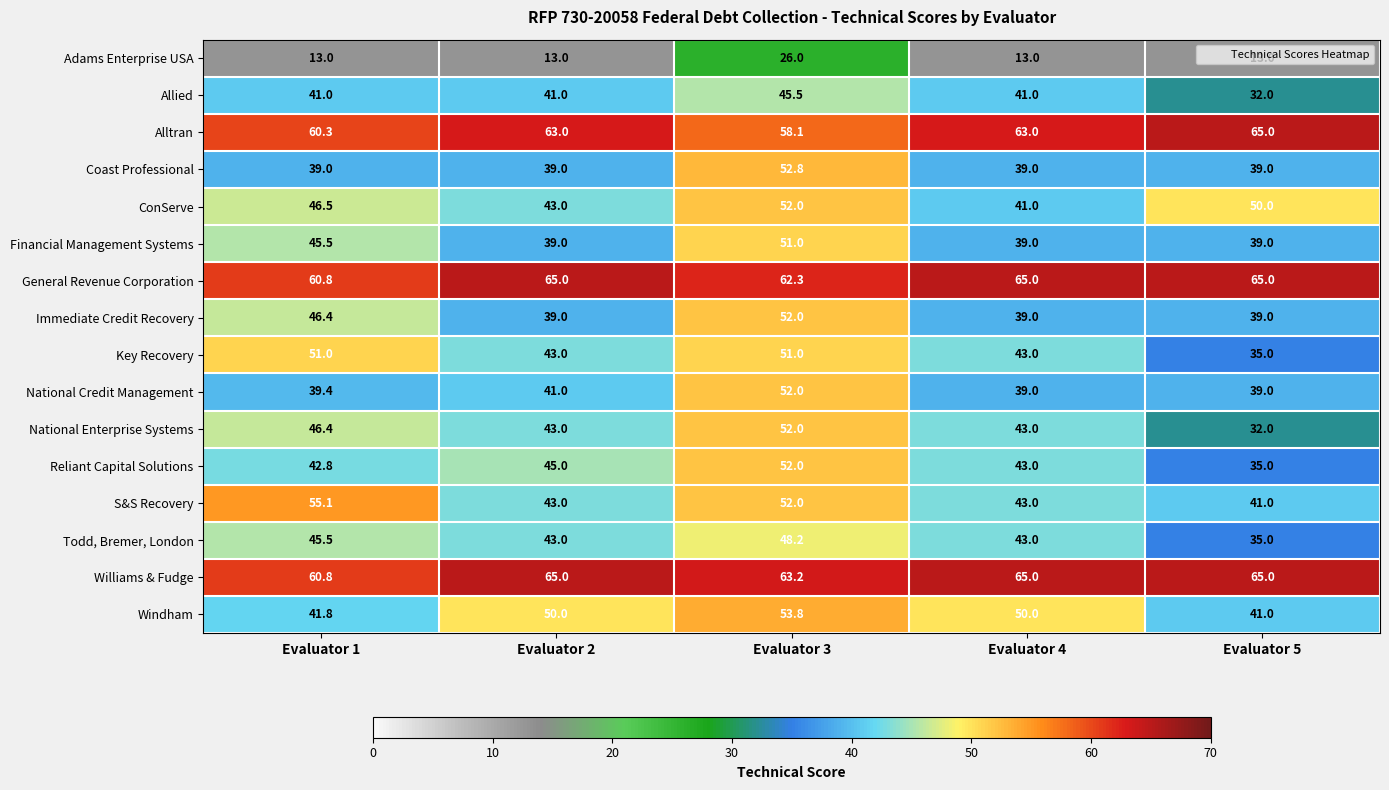

What value does the Adams Enterprise USA series have at Evaluator 3?

26.0